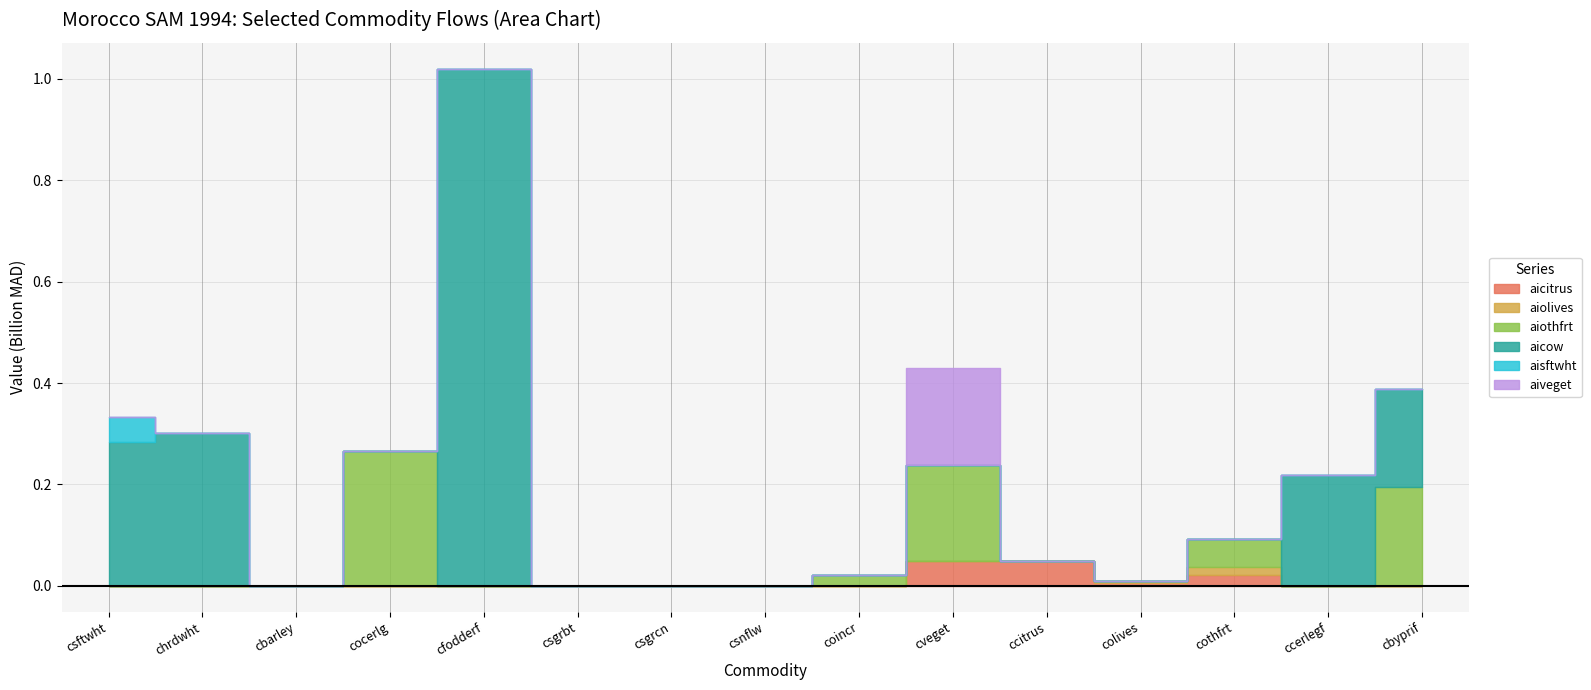

Rank the series at csnflw from highest to lowest value.

aicitrus, aiolives, aiothfrt, aicow, aisftwht, aiveget